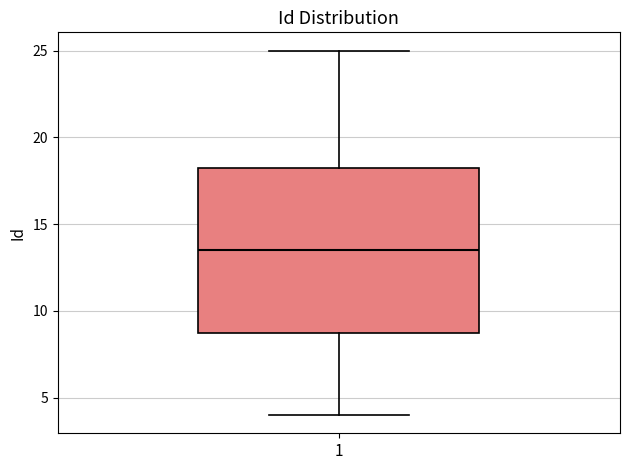

Transcribe this box plot: give where the median line is, the range the box spans, and where the two whiskers end, as read against the y-axis. The values are not printed on the chart, so give them approximately, as read against the axis.

median 13.5, box 9.0 to 18.5, whiskers 4.0 to 25.0